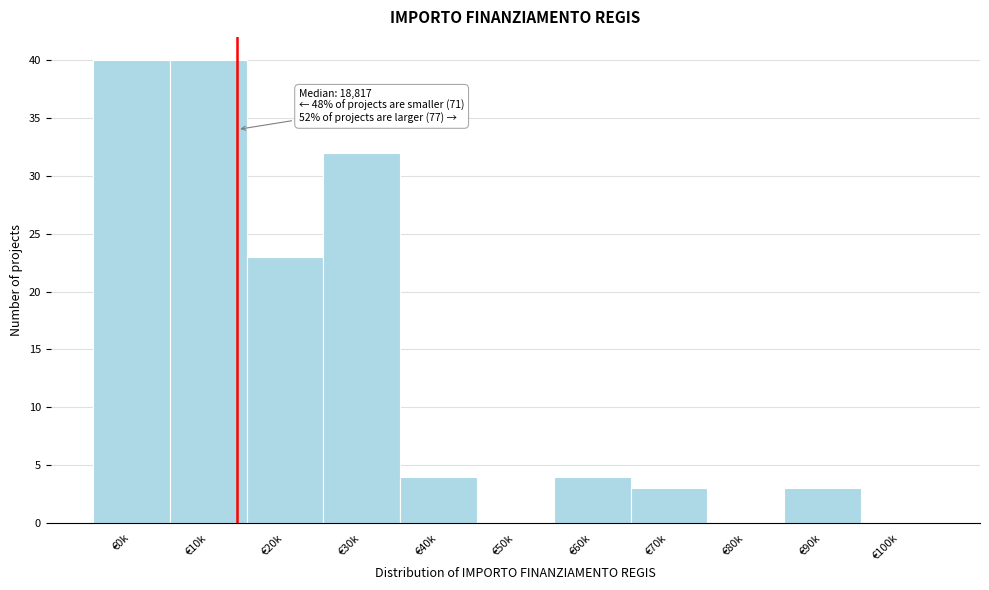

Reading left to right, extract all data points from this chart.

€0k=40	€10k=40	€20k=23	€30k=32	€40k=4	€50k=0	€60k=4	€70k=3	€80k=0	€90k=3	€100k=0